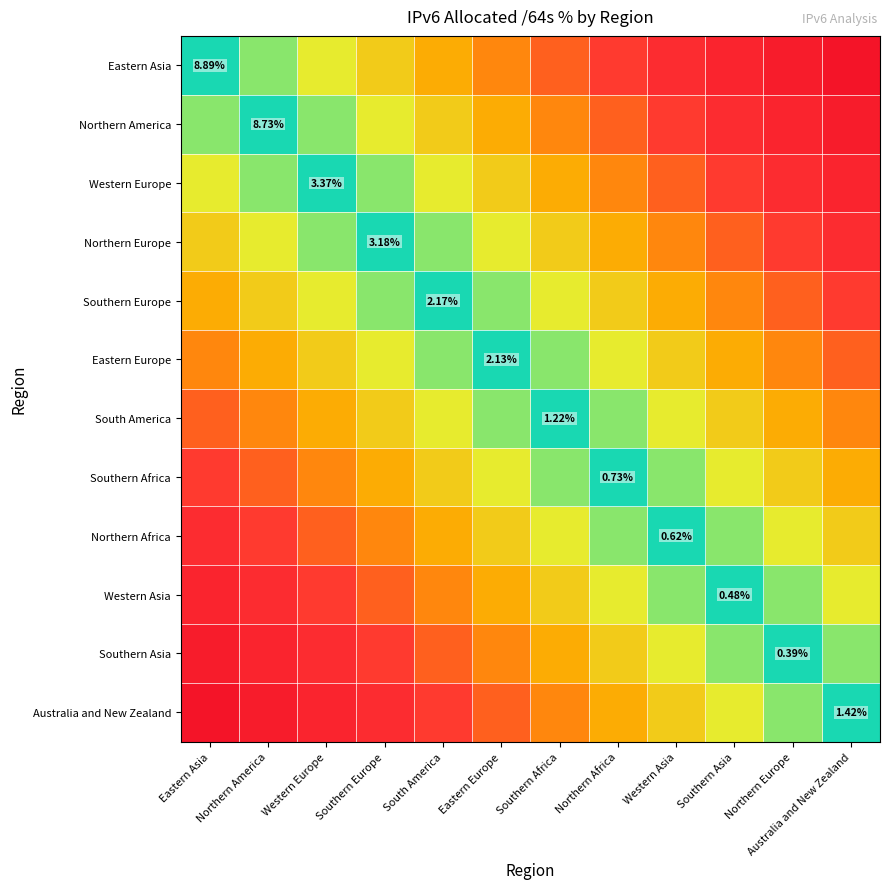

Which has a higher value, Australia and New Zealand or Northern America?

Australia and New Zealand